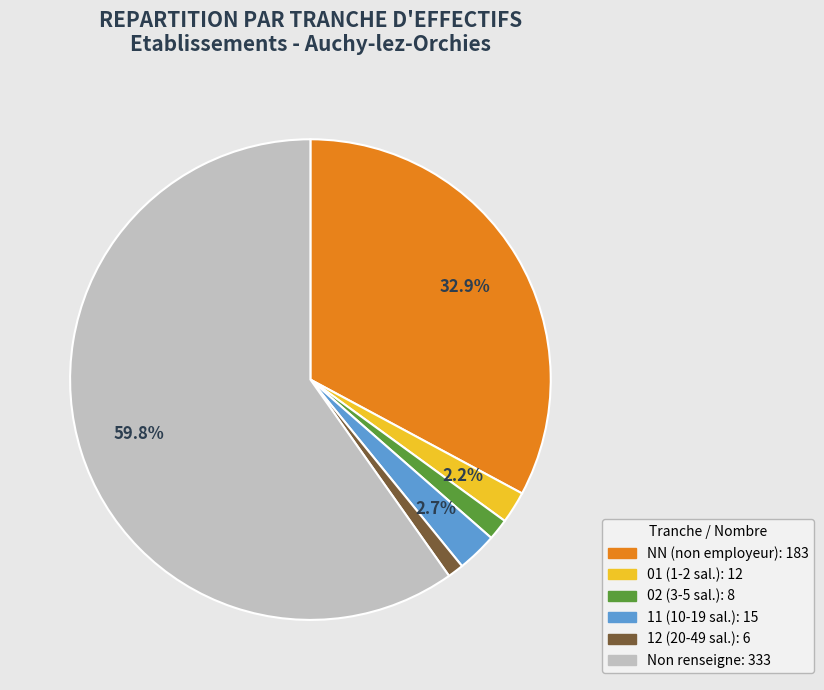

To the nearest percent, what is the difference between the largest and smallest slice percentages?

59%